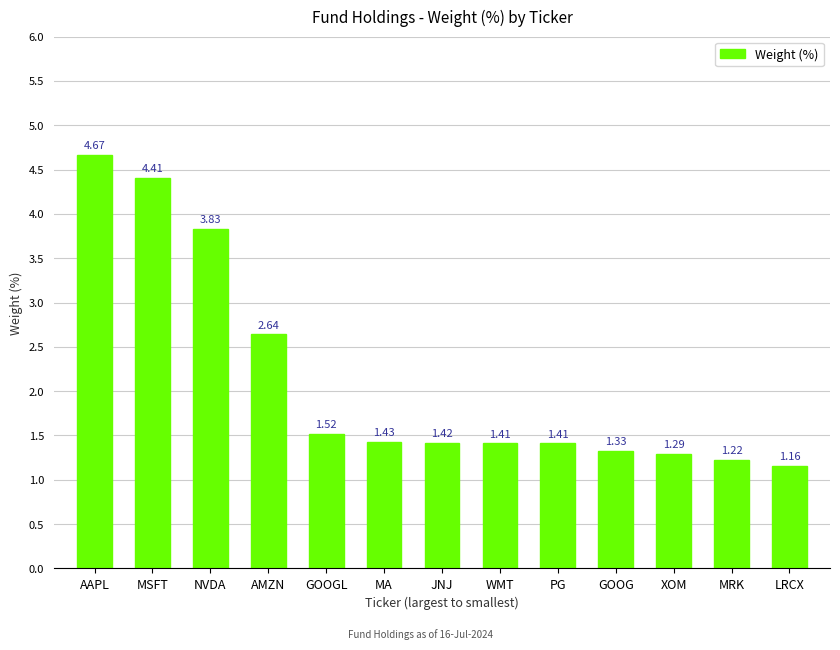

At which category does the chart reach its minimum across all series?

LRCX